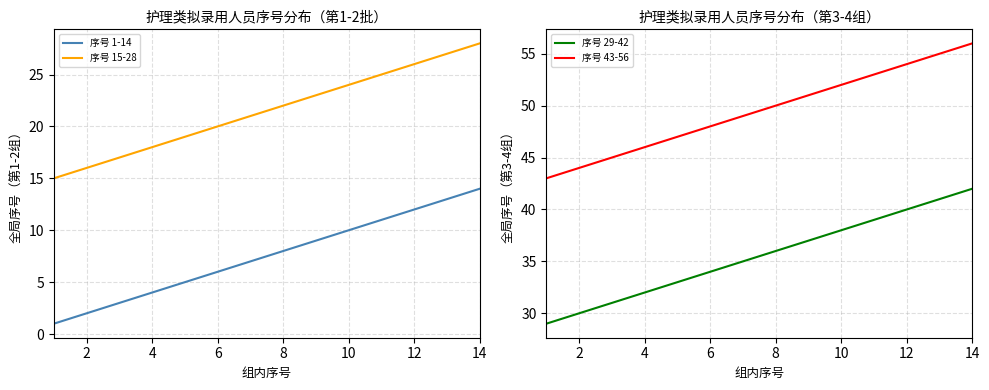

True or false: 序号 1-14 and 序号 15-28 cross at least once.

False